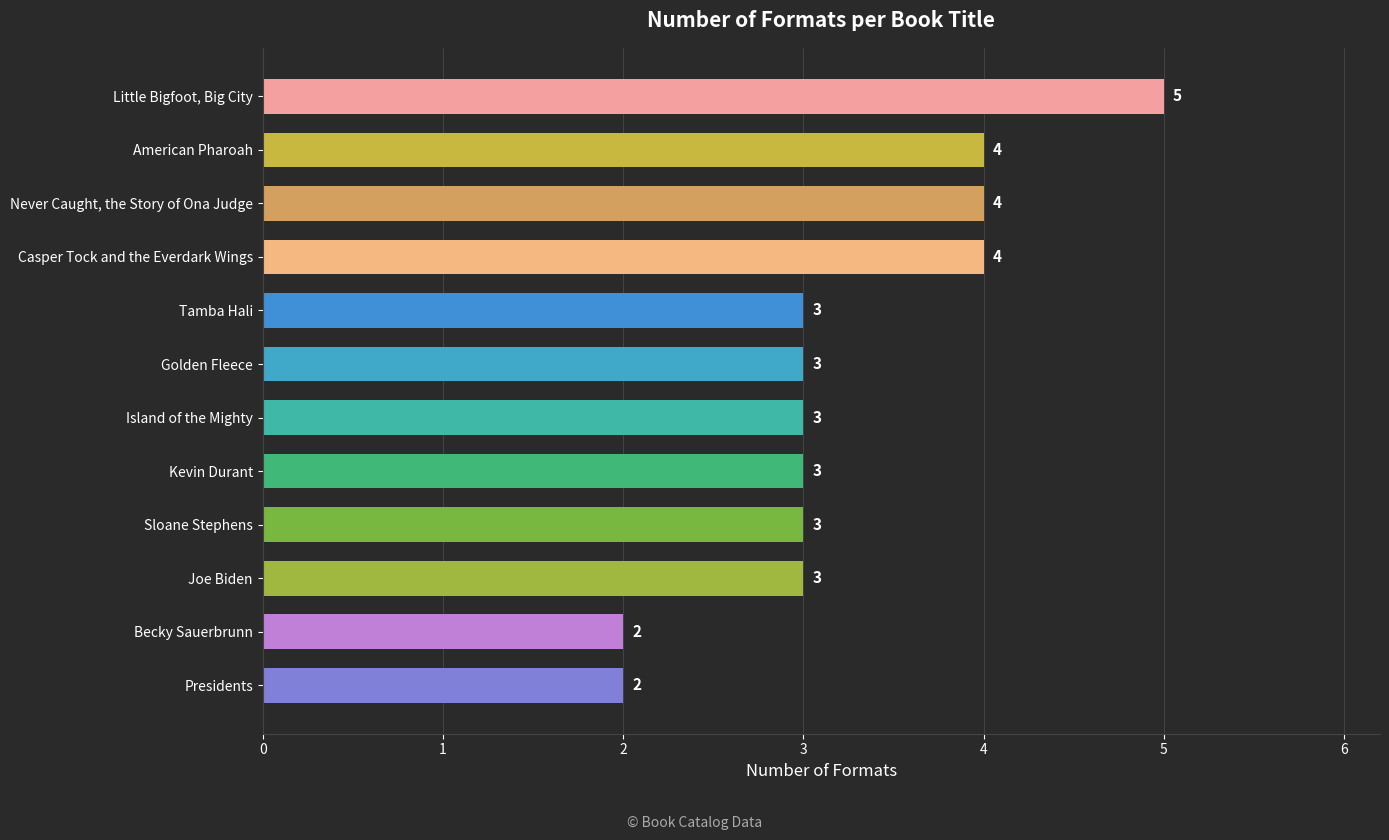

Approximately how many times larger is the value at Casper Tock and the Everdark Wings compared to Never Caught, the Story of Ona Judge?

1.0